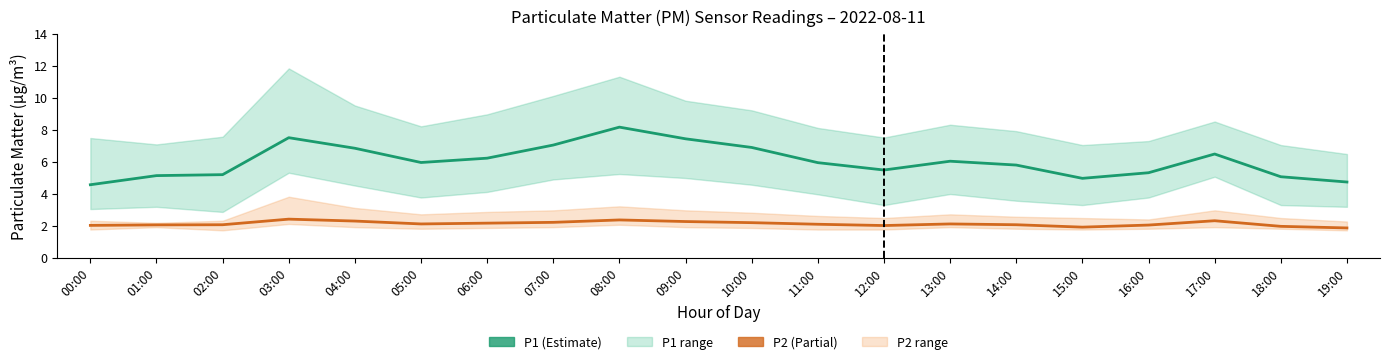

What position from the right is 11:00?

9